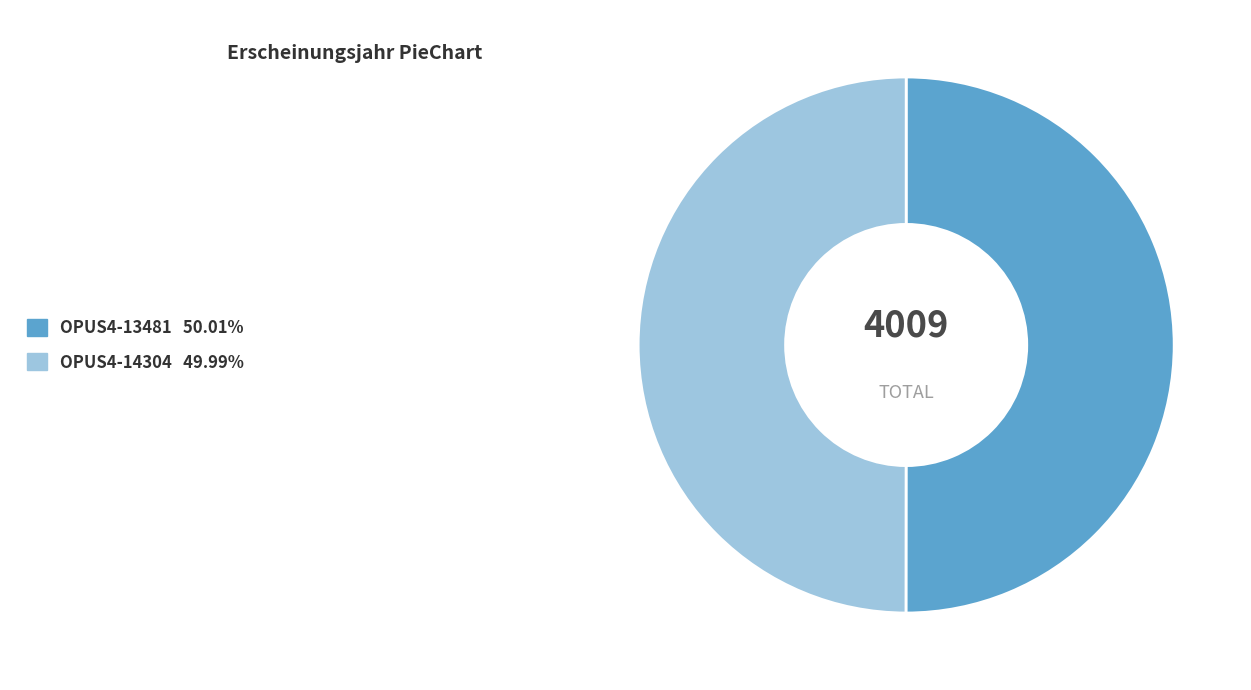

Combined, do OPUS4-14304 and OPUS4-13481 account for over 50%?

Yes